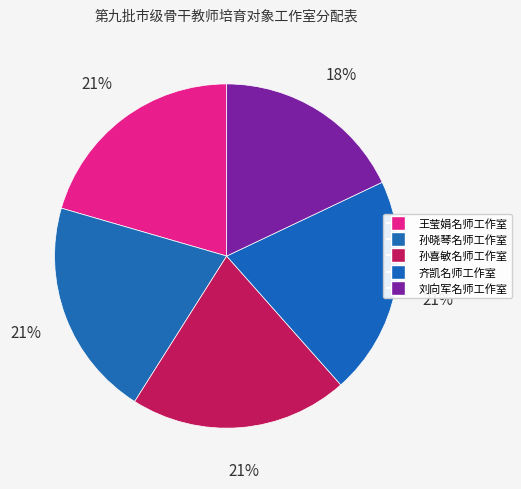

How many slices are in this pie chart?

5